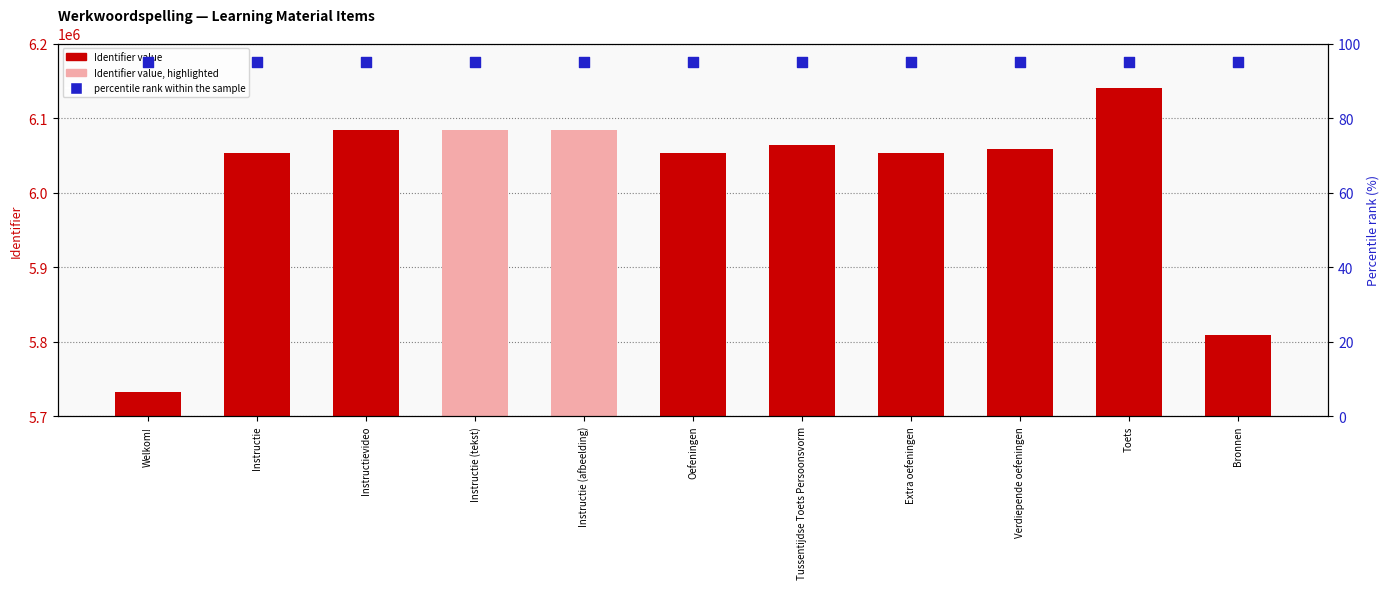

What are all the series names shown in the legend?

Identifier value, percentile rank within the sample